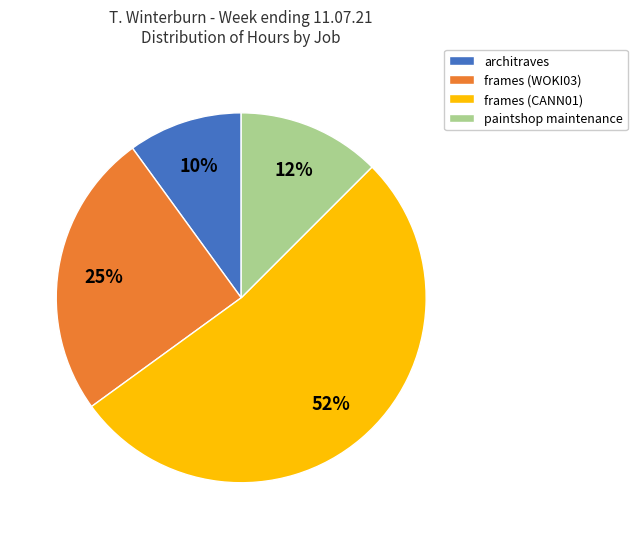

Count the number of slices in the pie.

4